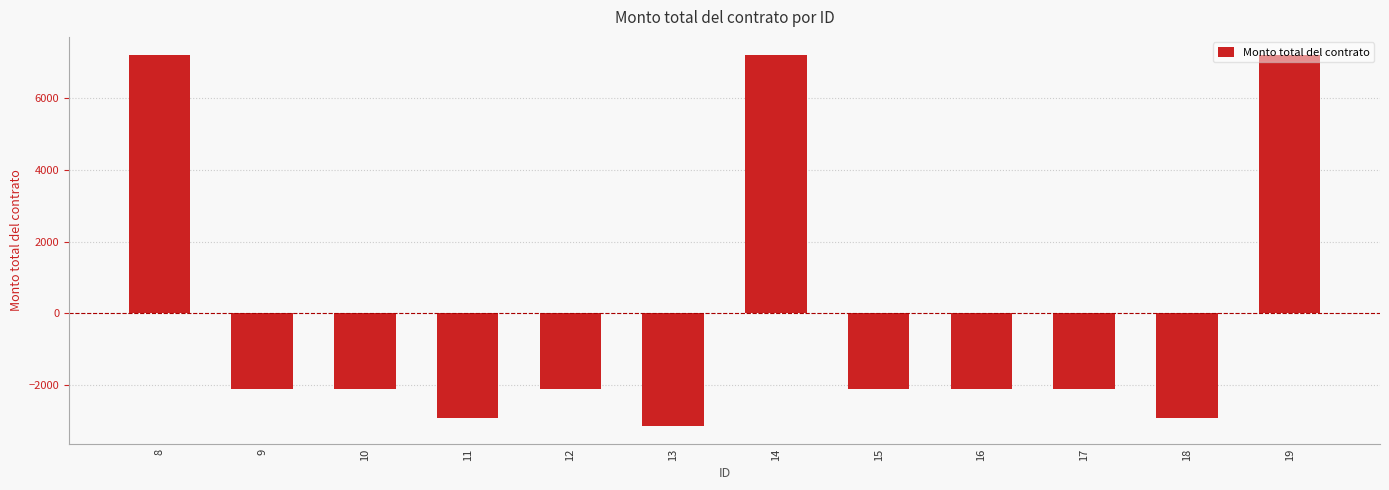

Reading left to right, what are all the values shown in this chart?

7182.0	-2098.0	-2098.0	-2918.0	-2098.0	-3122.0	7182.0	-2098.0	-2098.0	-2098.0	-2918.0	7182.0